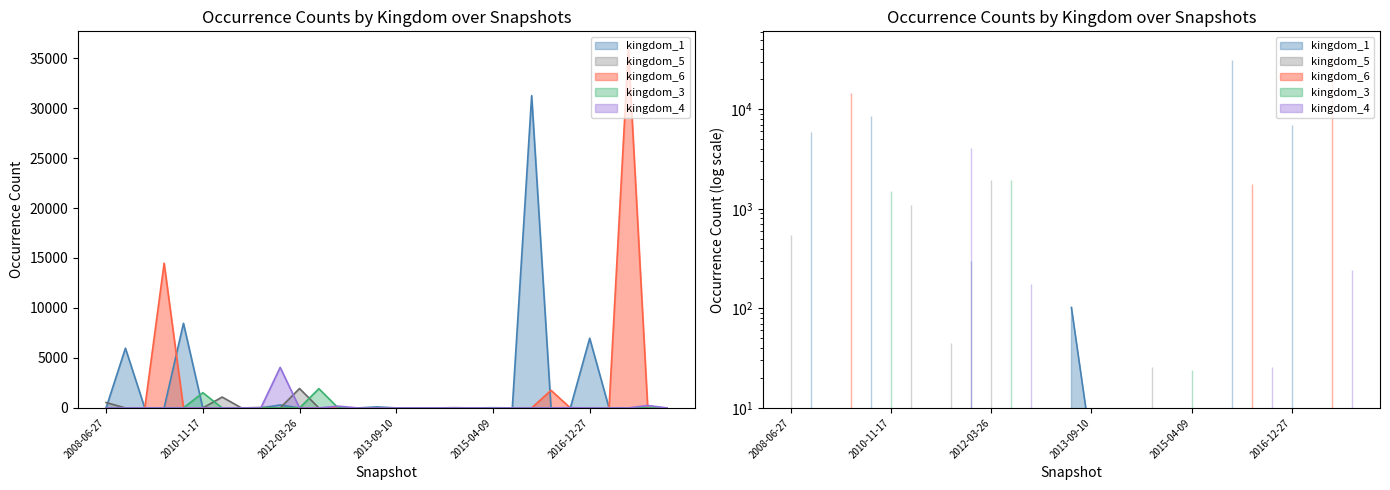

Where is the first local maximum for kingdom_6?

2009-04-06